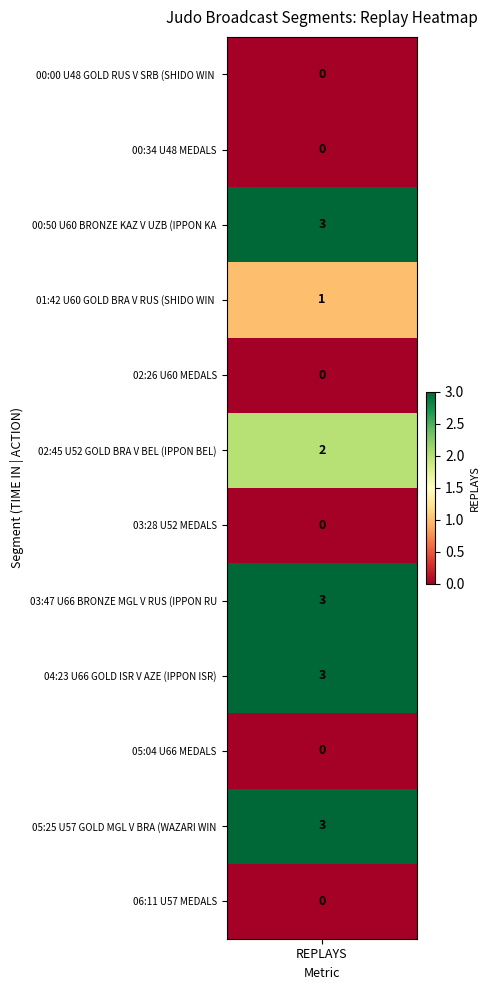

What is the sum of all values?

15